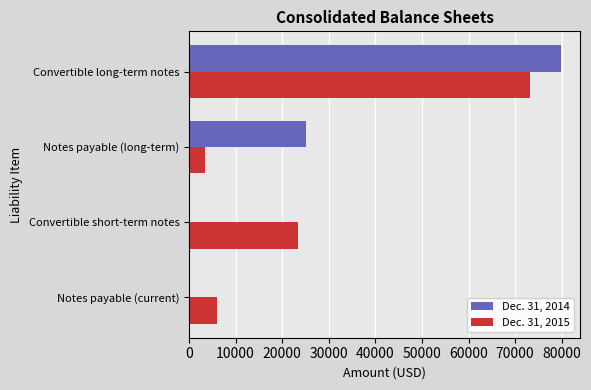

Is it true that Dec. 31, 2014 equals 37372 at Notes payable (long-term)?

False